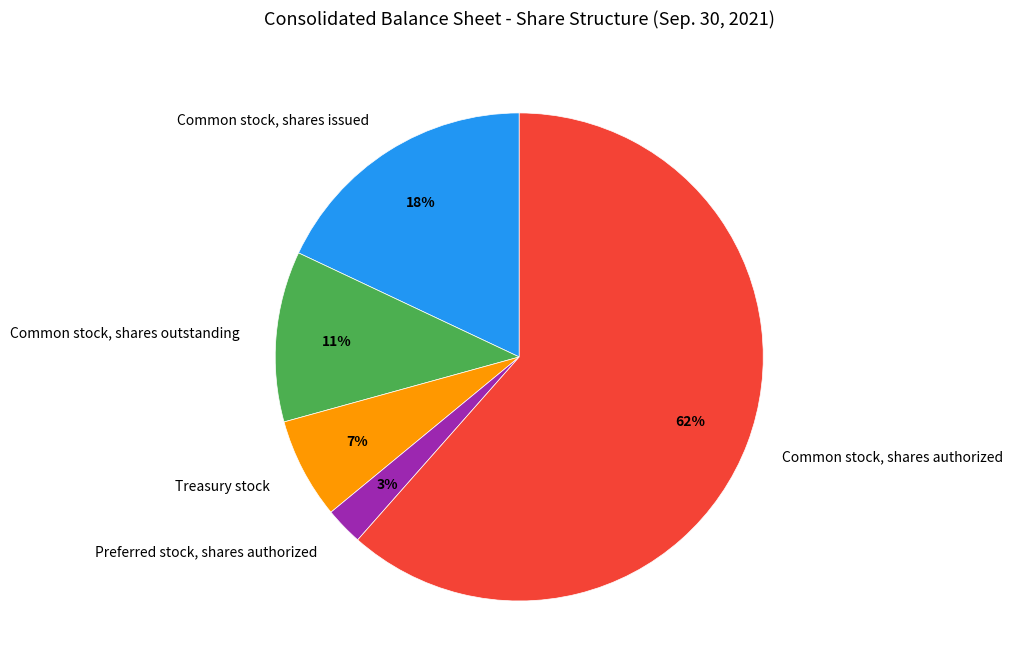

The Common stock, shares outstanding slice represents 26% of the pie. True or false?

False